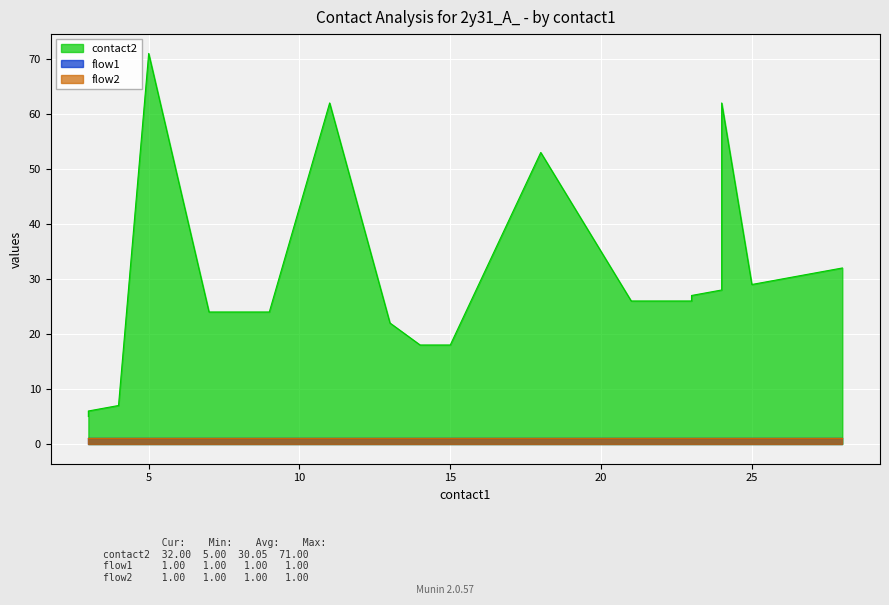

What are all the series names shown in the legend?

contact2, flow1, flow2